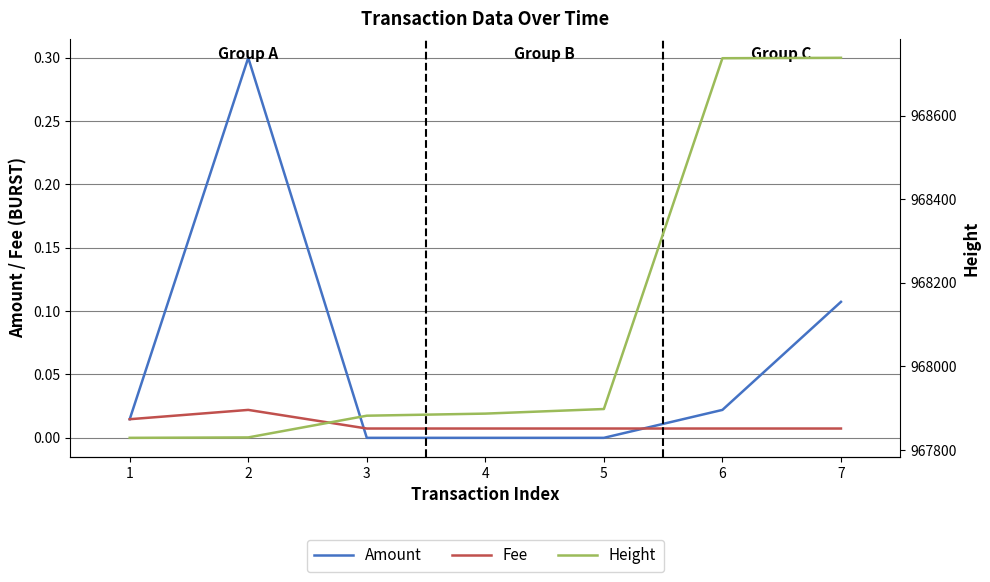

What is the approximate value of Amount at 2?

0.3